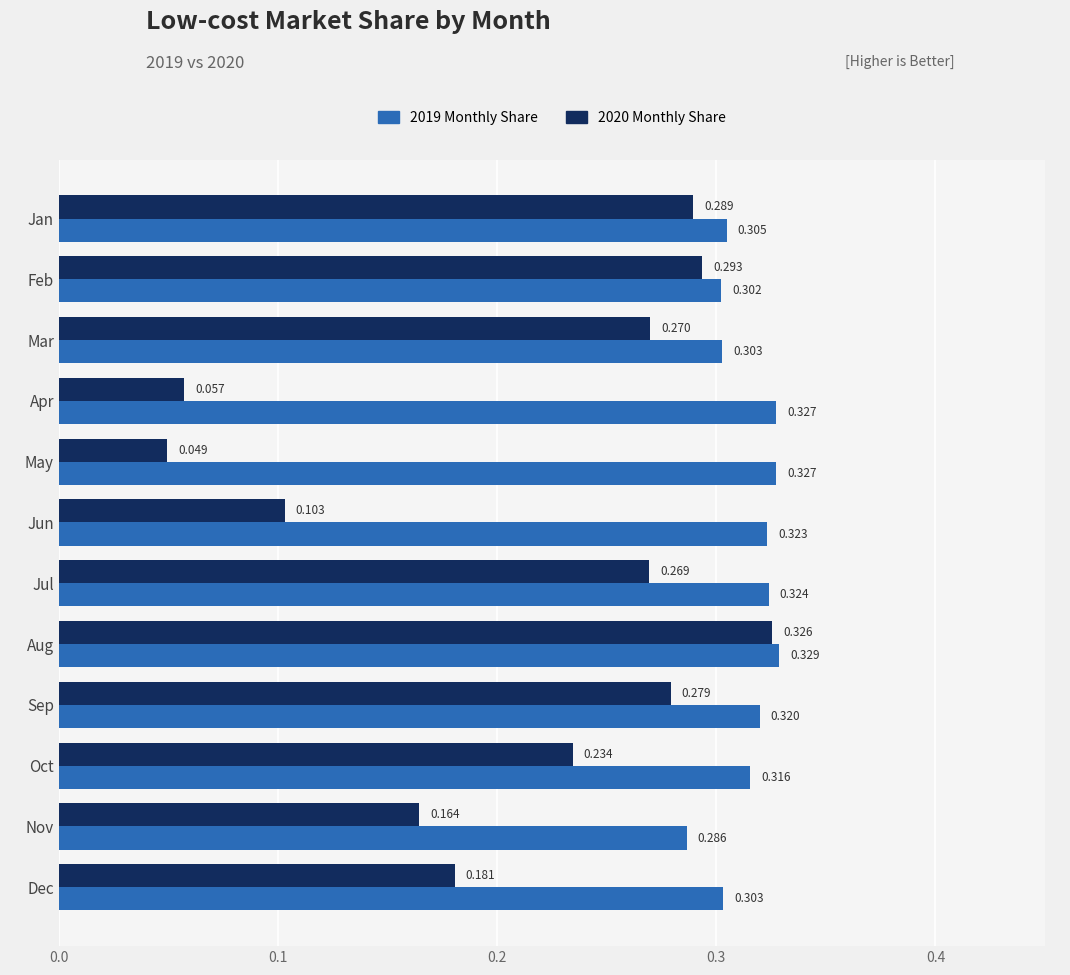

How many series are shown in this chart?

2